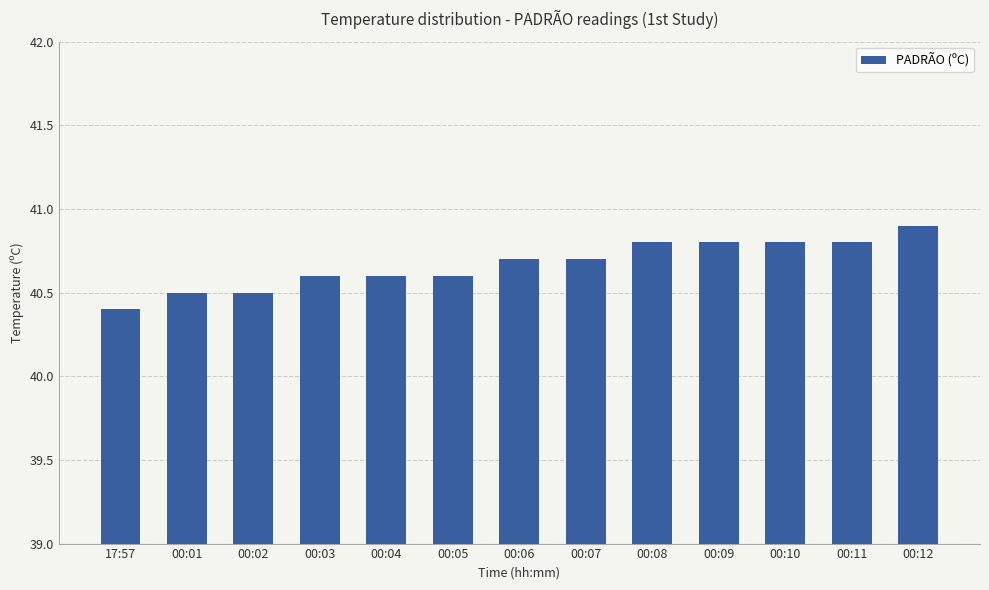

What position from the right is 00:04?

9